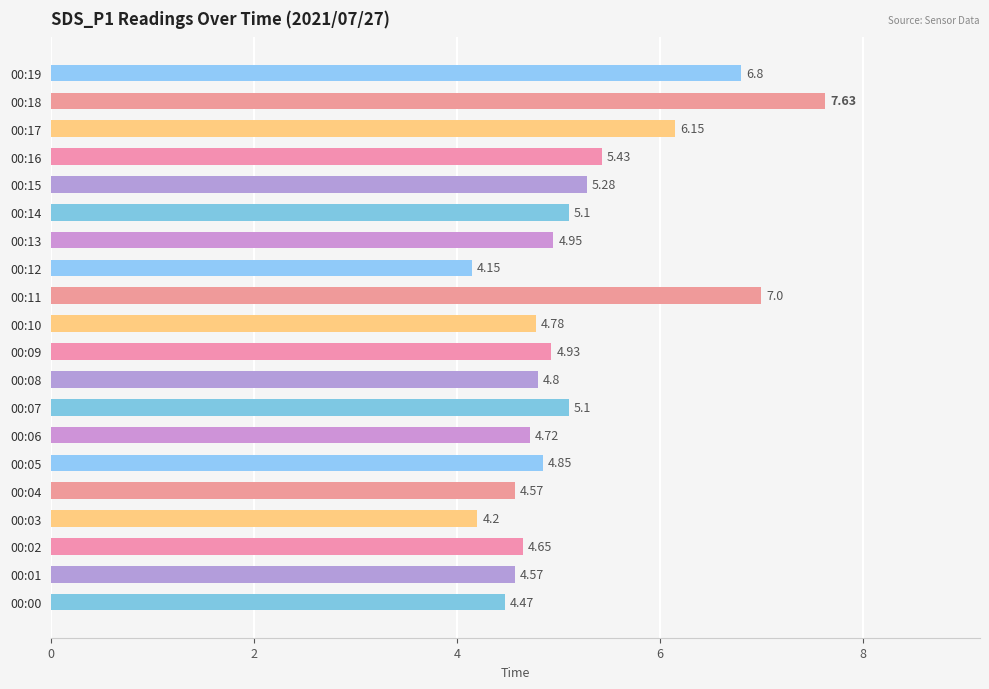

What is the sum of all values?

104.1